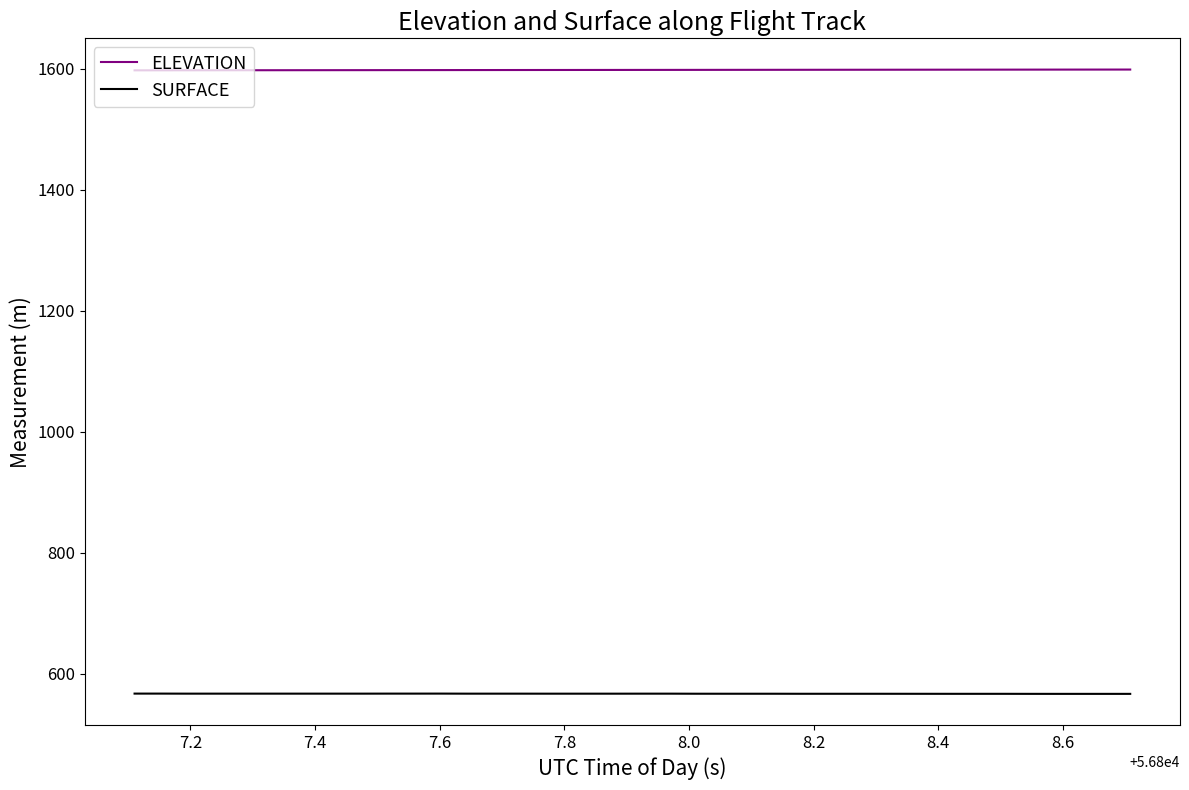

List the series in order of their peak value, lowest first.

SURFACE, ELEVATION